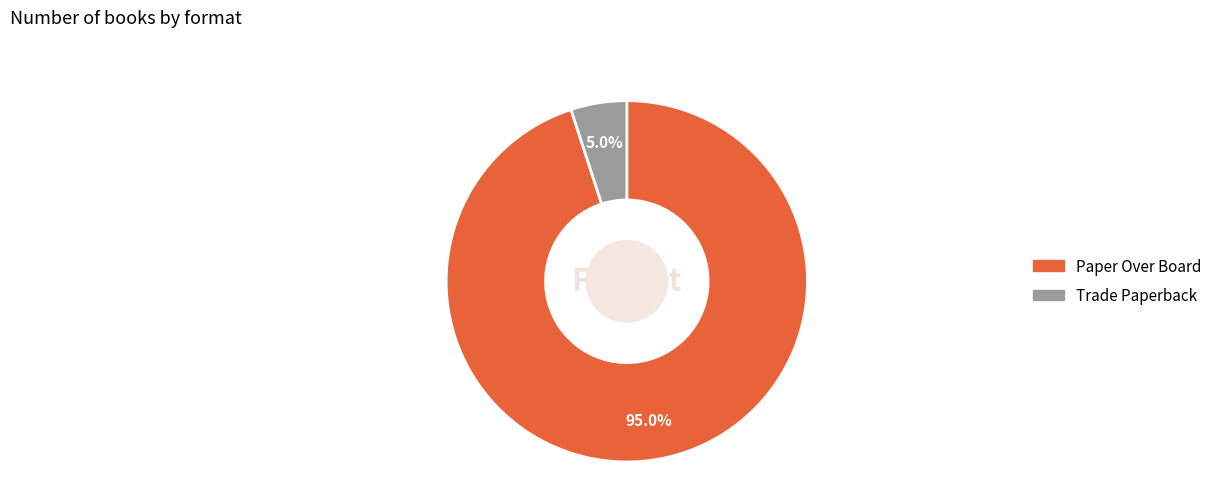

Is Trade Paperback the majority of the pie?

No